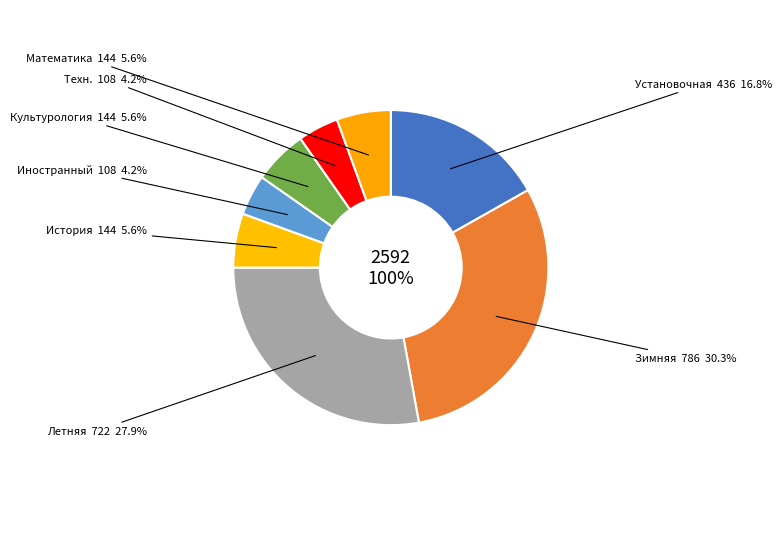

To the nearest percent, what percentage of the pie is 8?

6%